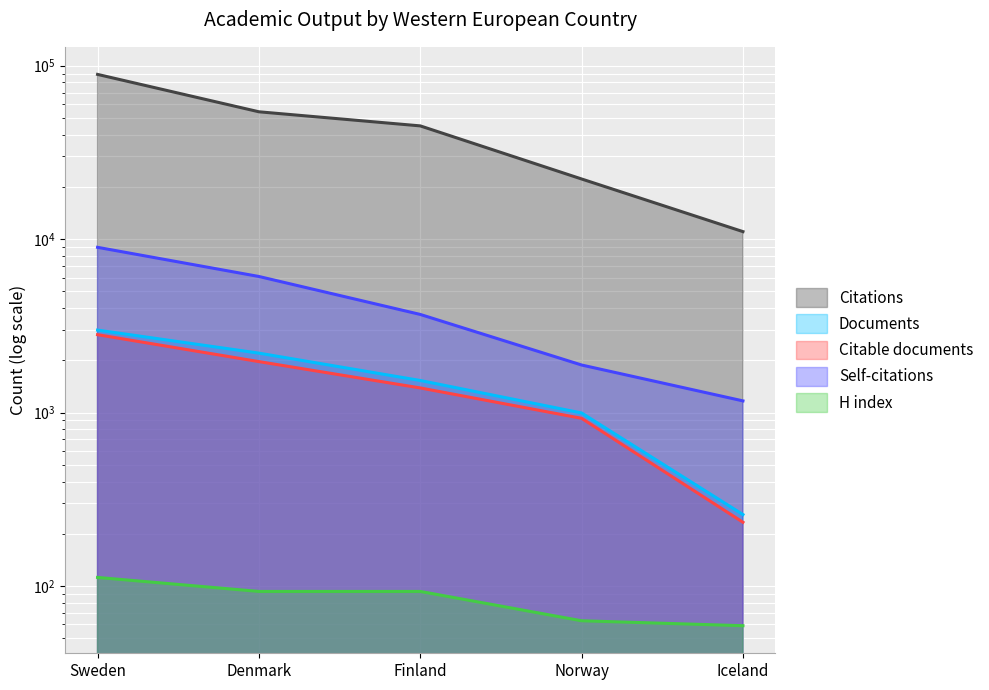

What are all the series names shown in the legend?

Documents, Citable documents, Citations, Self-citations, H index